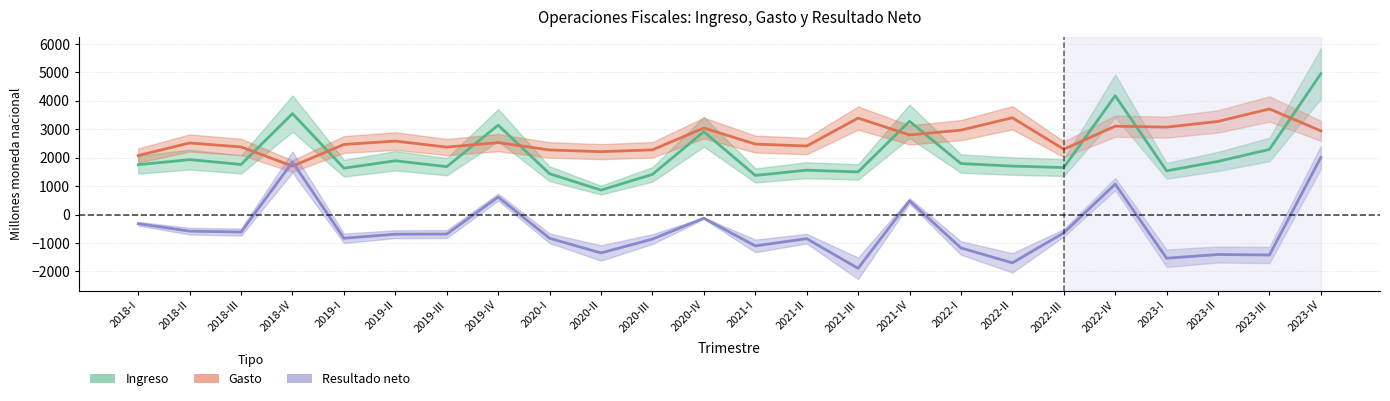

How many lines are shown in the chart?

3